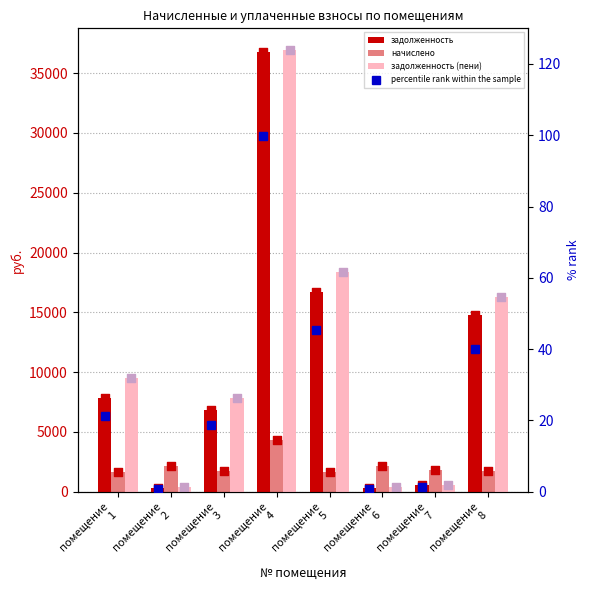

What are all the series names shown in the legend?

задолженность, начислено, задолженность (пени), percentile rank within the sample